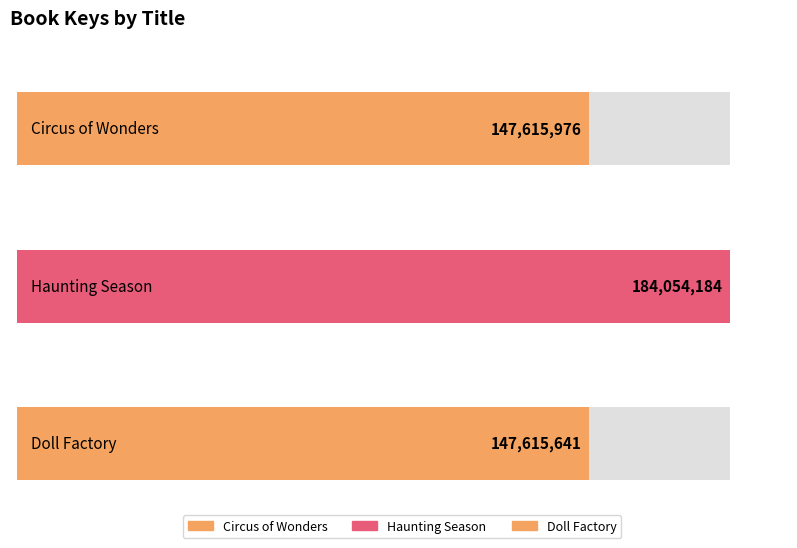

True or false: the data shows 184054184 at Haunting Season.

True